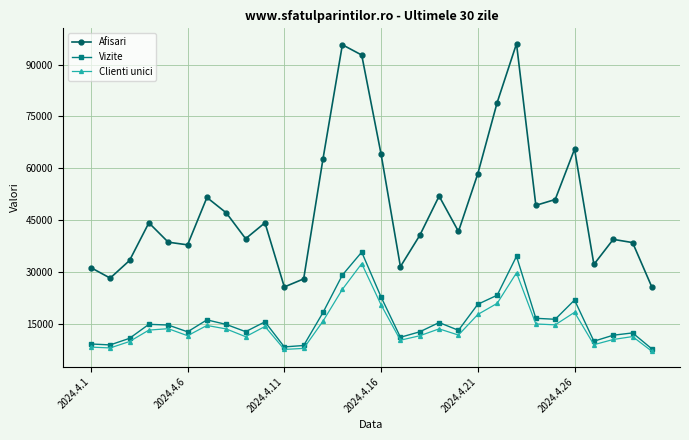

At how many categories does at least one series exceed 11583?

30